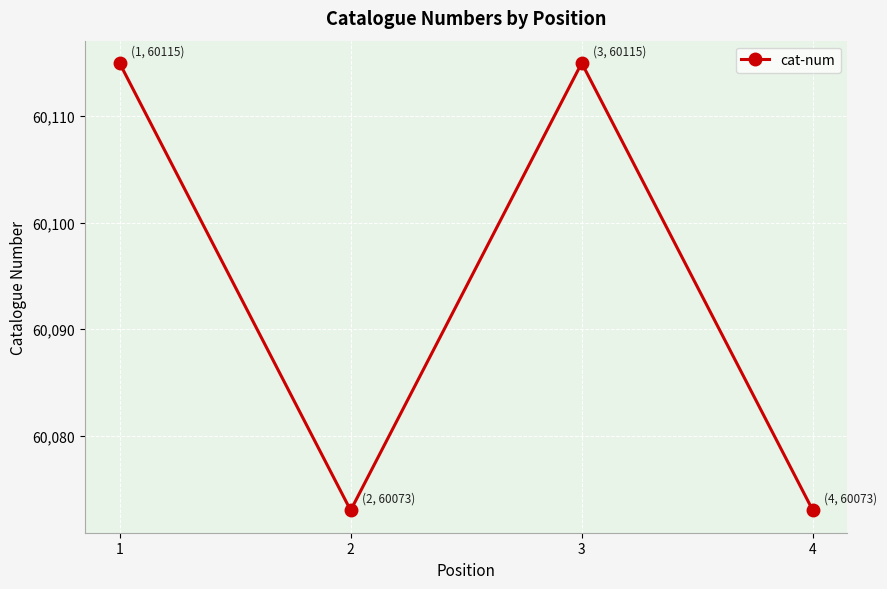

What is the value of the 2nd point from the left?

60073